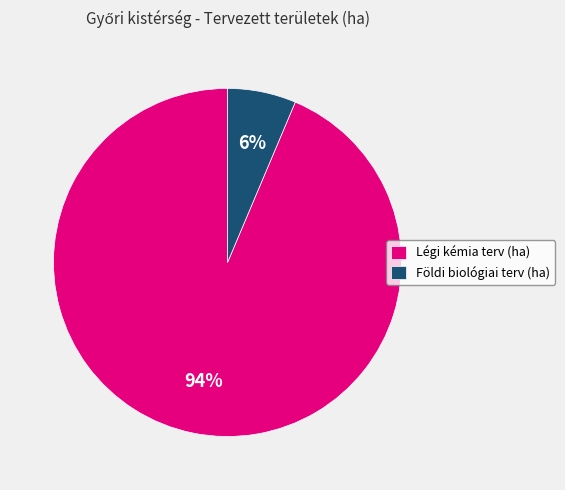

Combined, do Földi biológiai terv (ha) and Légi kémia terv (ha) account for over 50%?

Yes